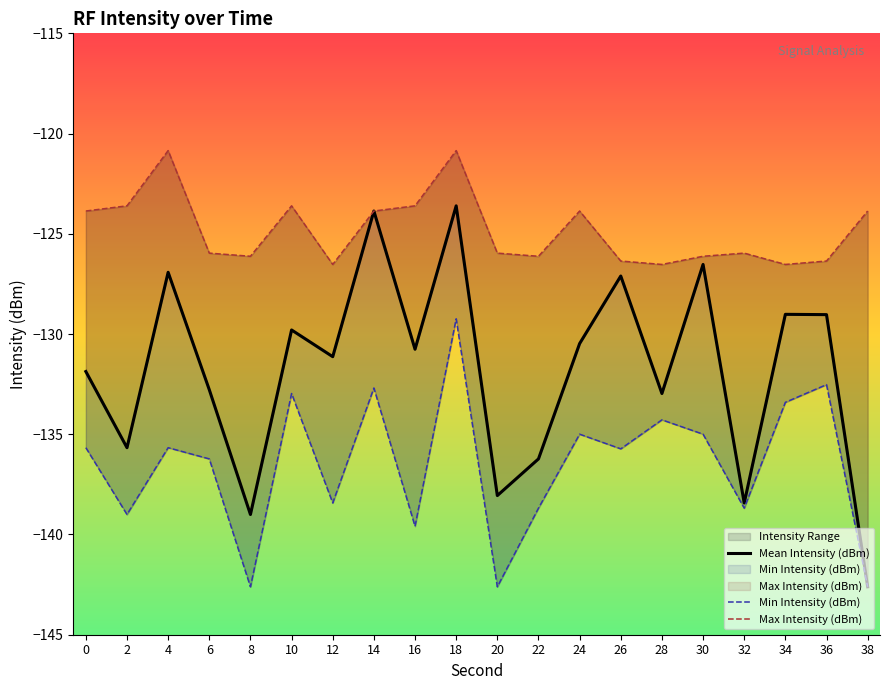

Reading left to right, extract all data points from this chart.

Mean Intensity (dBm): 0=-131.9	2=-135.7	4=-126.9	6=-132.8	8=-139.0	10=-129.8	12=-131.1	14=-123.9	16=-130.8	18=-123.6	20=-138.1	22=-136.2	24=-130.5	26=-127.1	28=-133.0	30=-126.5	32=-138.4	34=-129.0	36=-129.0	38=-142.6
Min Intensity (dBm): 0=-135.7	2=-139.0	4=-135.7	6=-136.2	8=-142.6	10=-133.0	12=-138.4	14=-132.7	16=-139.6	18=-129.2	20=-142.6	22=-138.7	24=-135.0	26=-135.7	28=-134.3	30=-135.0	32=-138.7	34=-133.4	36=-132.5	38=-142.6
Max Intensity (dBm): 0=-123.9	2=-123.6	4=-120.8	6=-126.0	8=-126.1	10=-123.6	12=-126.5	14=-123.9	16=-123.6	18=-120.8	20=-126.0	22=-126.1	24=-123.9	26=-126.4	28=-126.5	30=-126.1	32=-126.0	34=-126.5	36=-126.4	38=-123.9